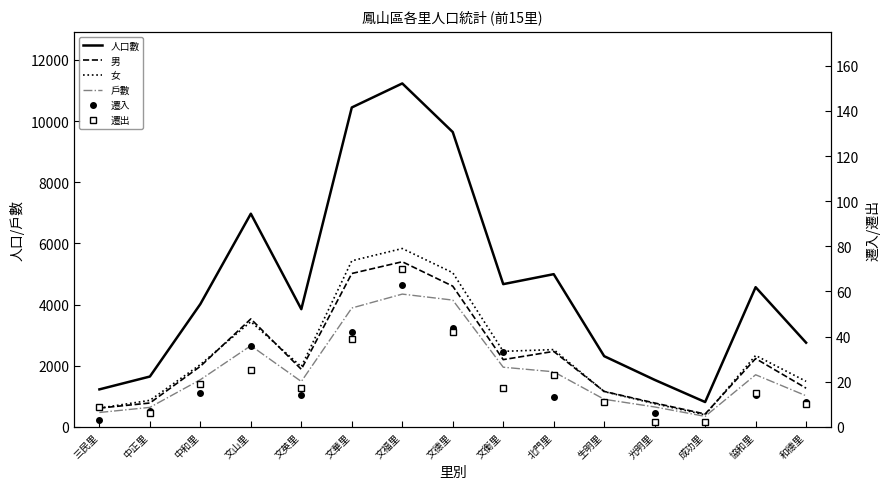

True or false: 遷出 and 人口數 cross at least once.

False